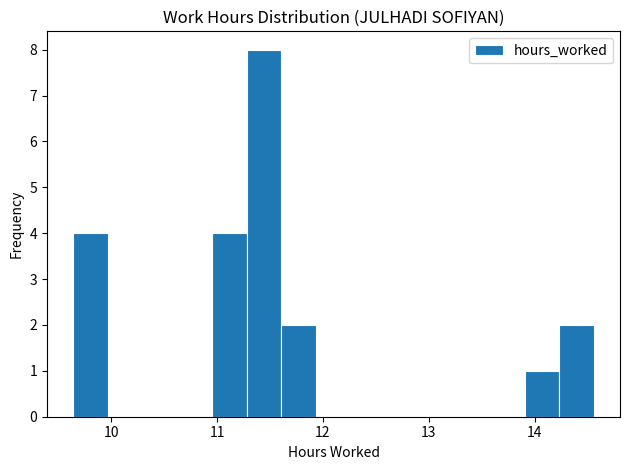

Around what value on the x-axis is the tallest bar? Give the approximate position of its centre, as read against the axis.

11.4